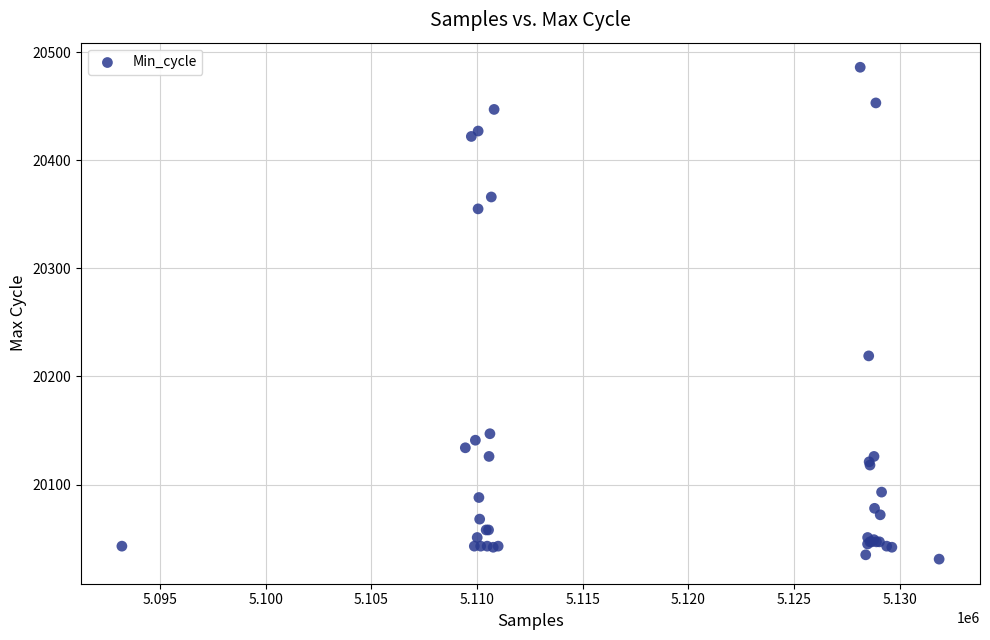

What Y value in the scatter plot is closest to 20258?

20219